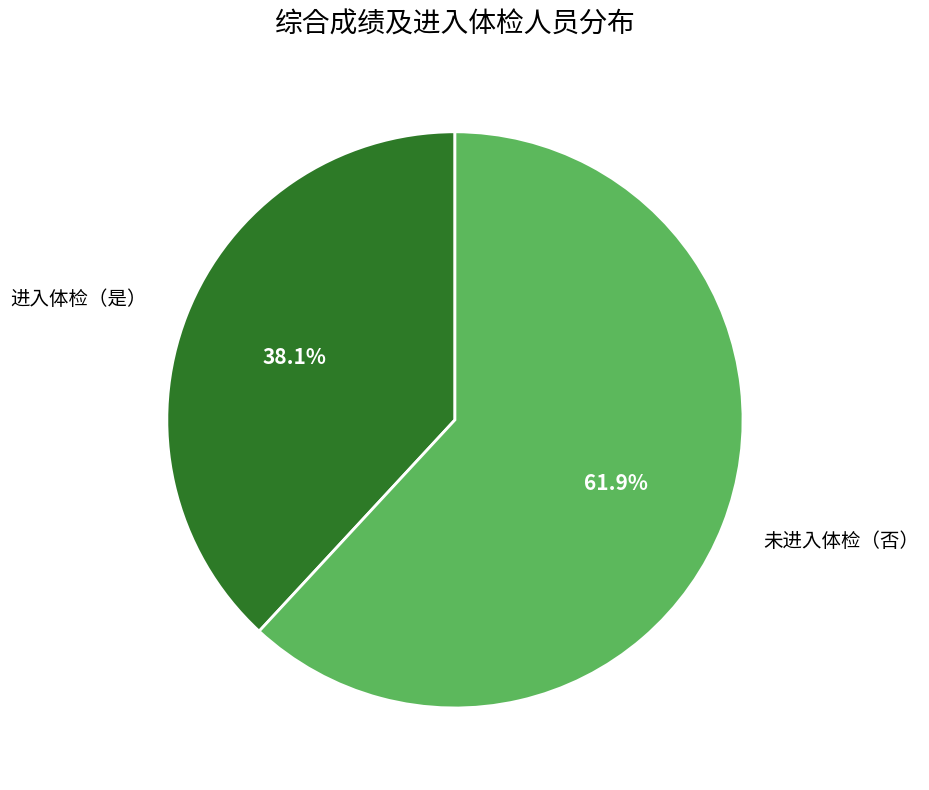

Between 未进入体检（否） and 进入体检（是）, which is larger?

未进入体检（否）